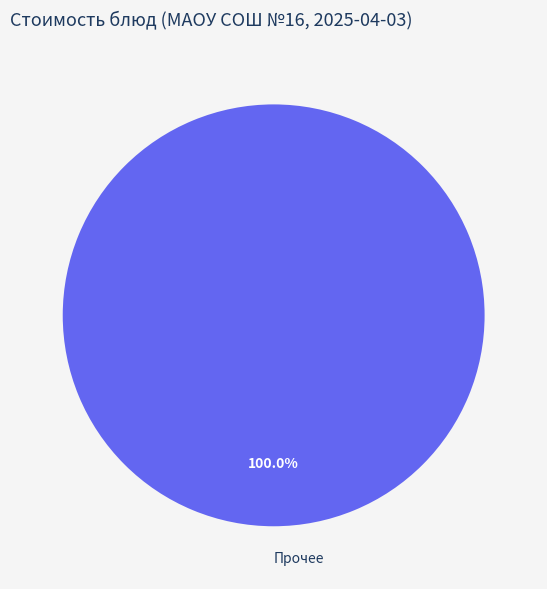

Rank the categories by value from highest to lowest.

Прочее